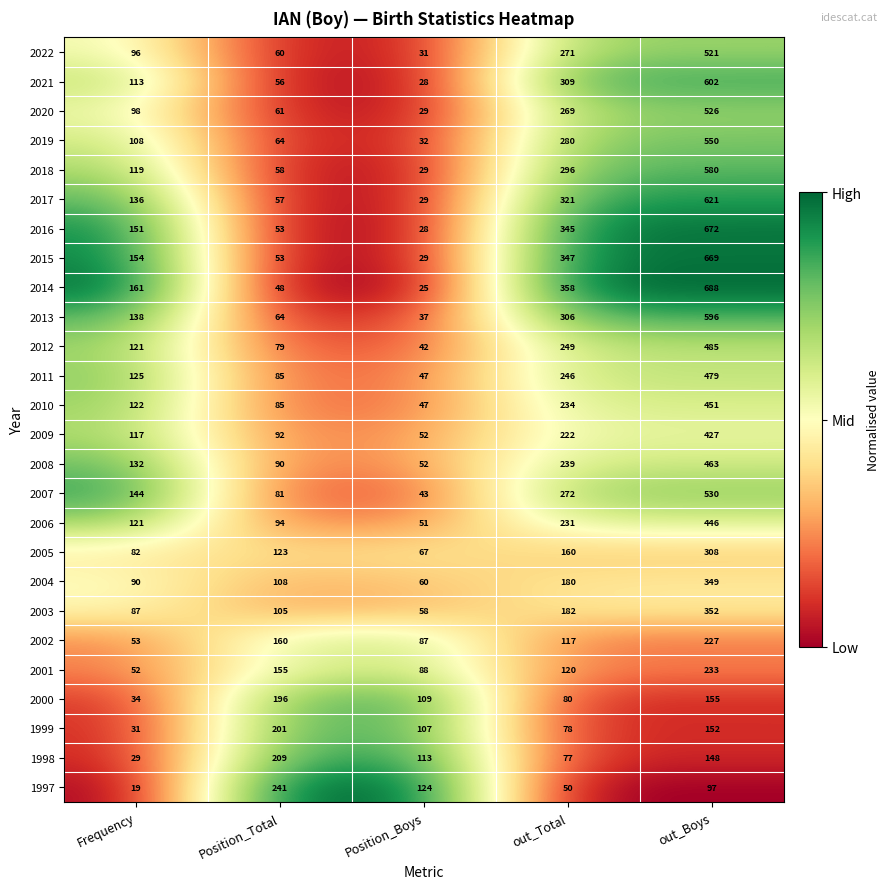

At which category does the chart reach its minimum across all series?

Frequency